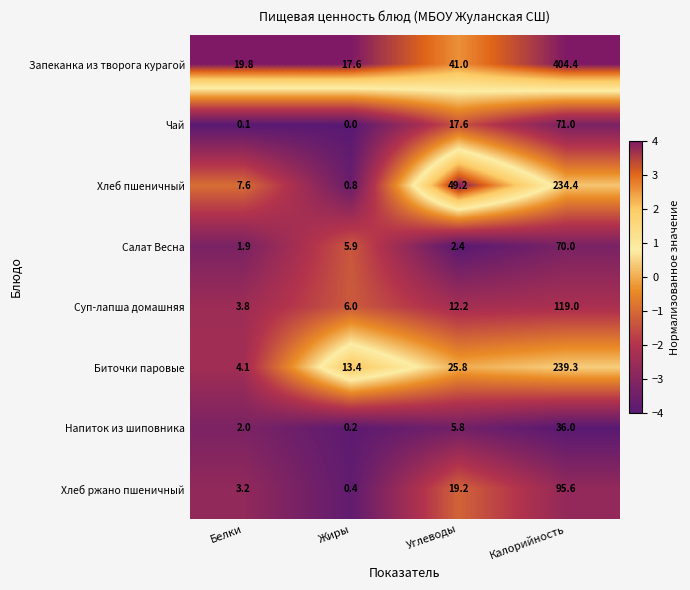

What is the smallest value displayed?

0.0